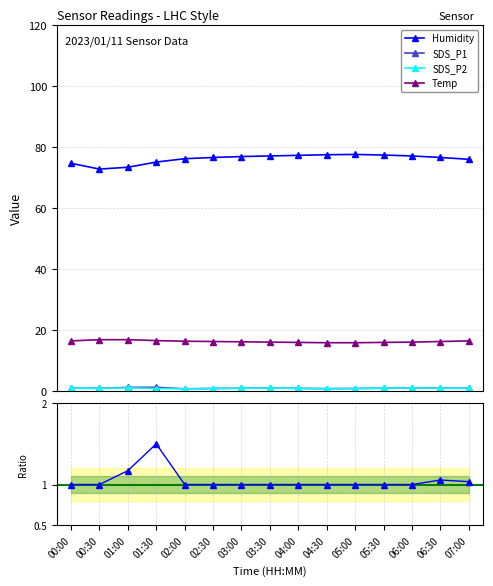

What is the difference between the maximum and minimum values in the SDS_P2 series?

0.3